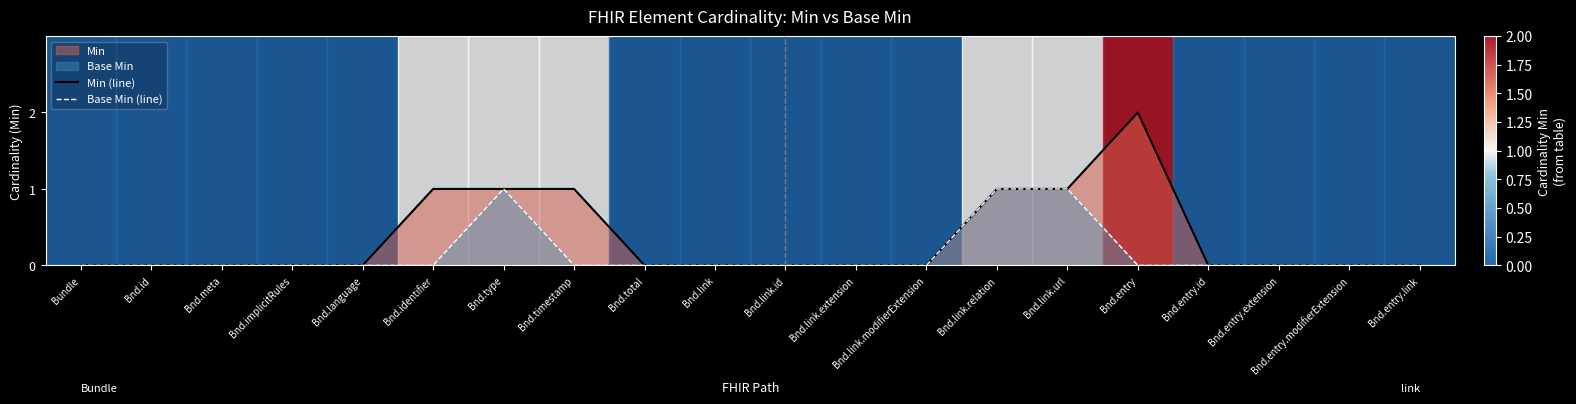

Which has a higher value, Bnd.link or Bnd.entry.id?

Bnd.link